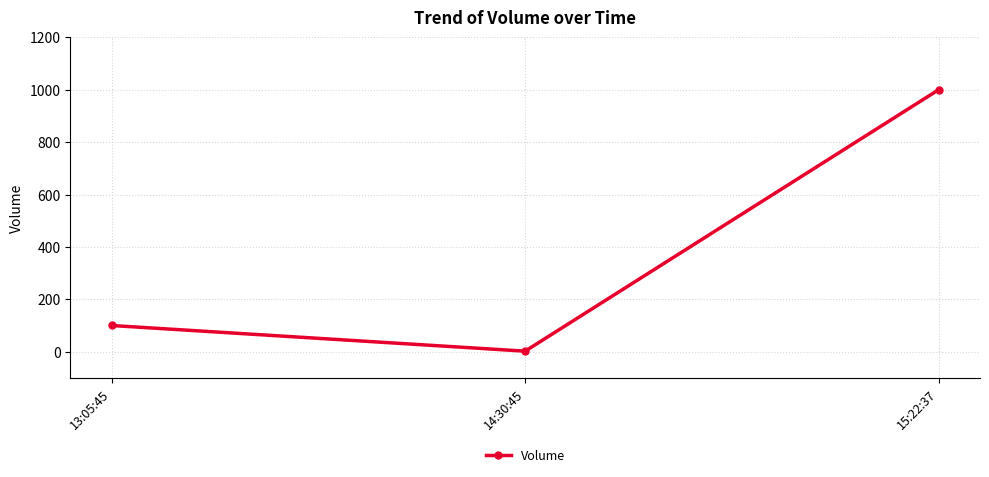

How many lines are shown in the chart?

1